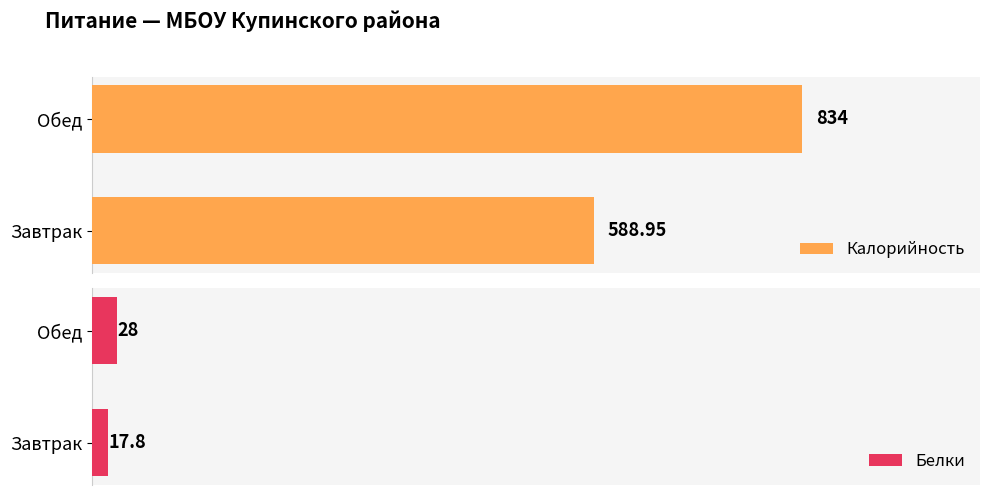

Which category has the highest value in the Калорийность series?

Обед